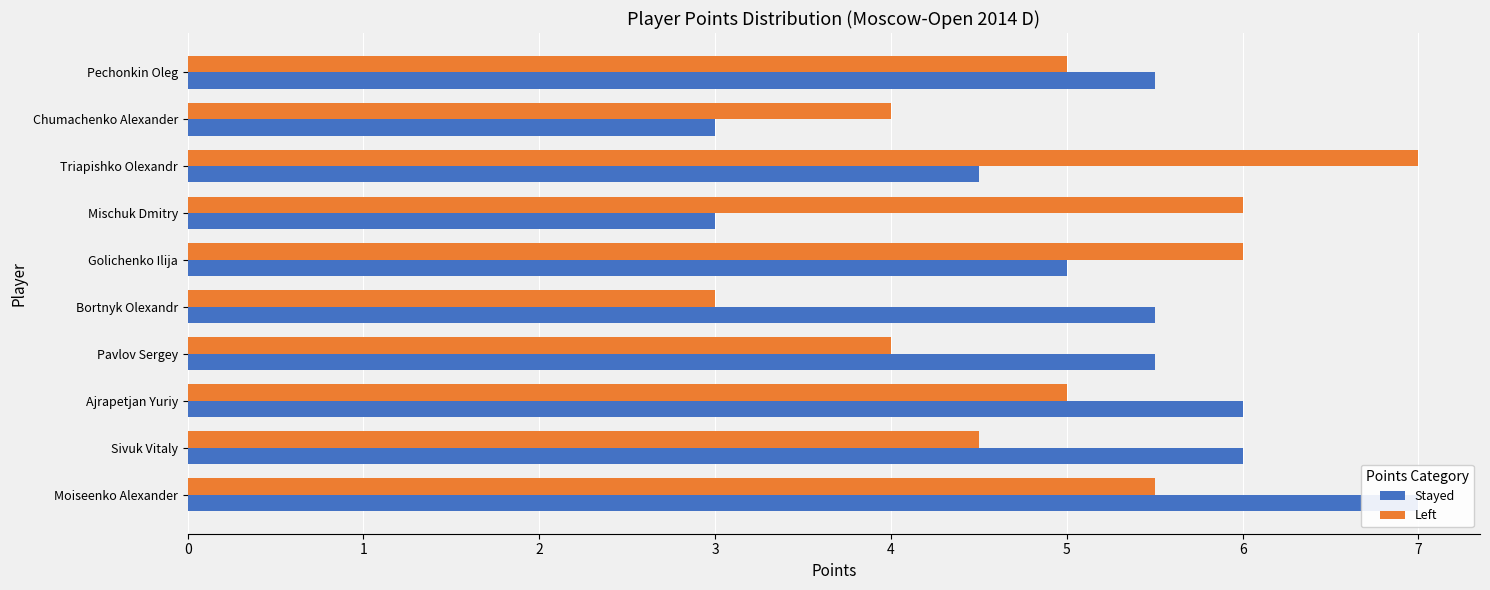

List the series in order of their peak value, highest first.

Stayed, Left